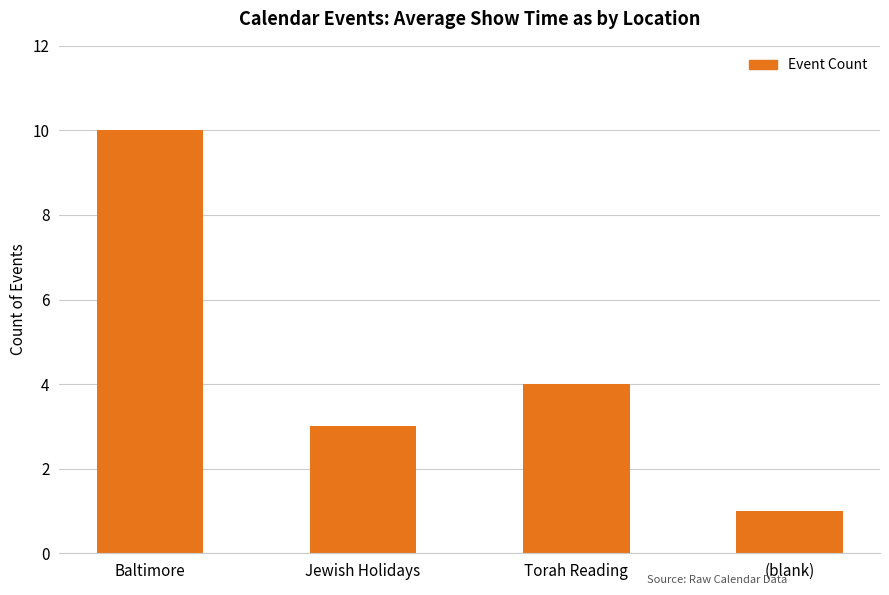

What is the change in value from Baltimore to Jewish Holidays?

-7